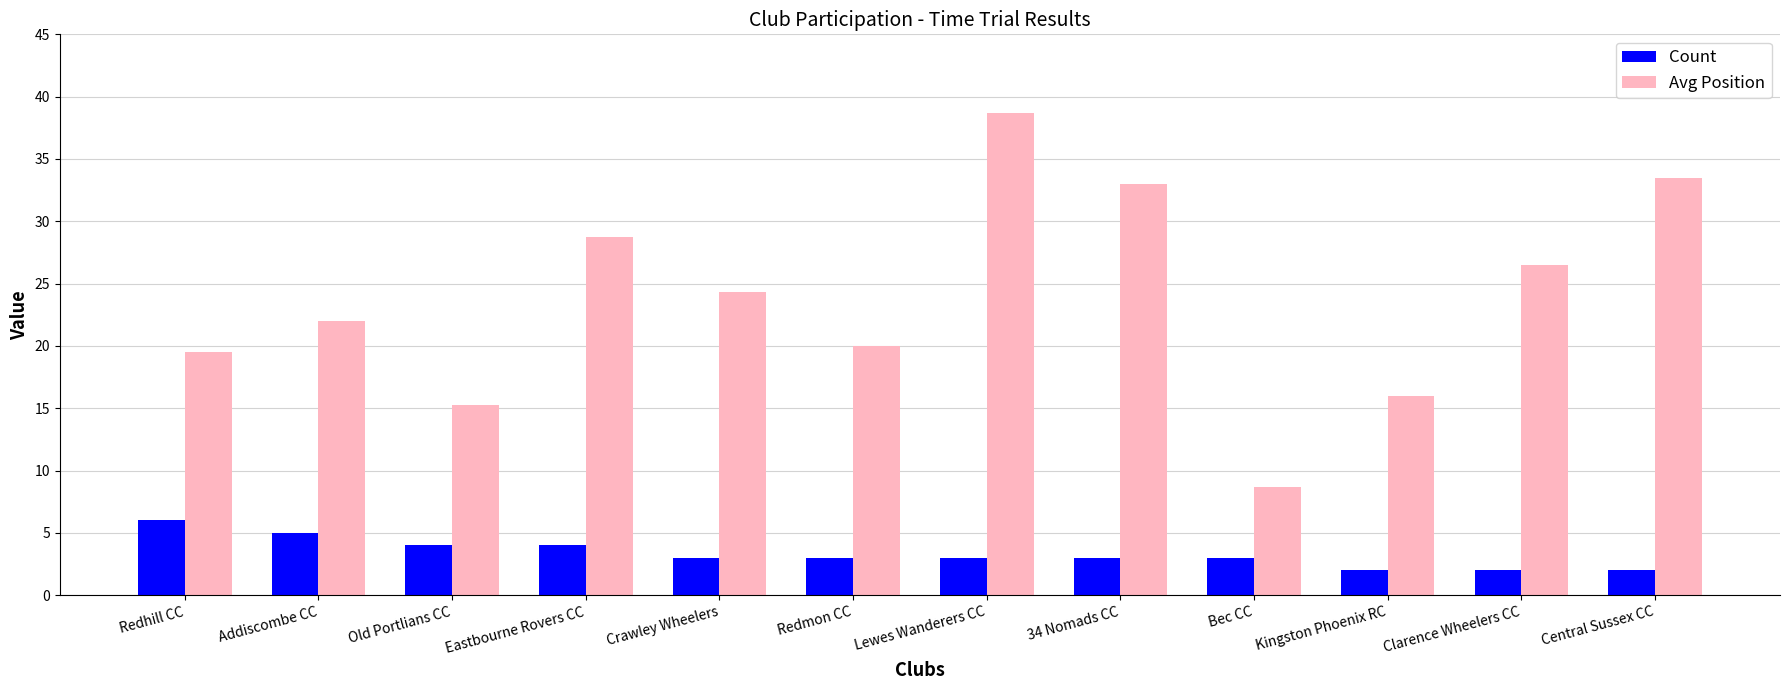

What is the approximate value of Count at Addiscombe CC?

5.0